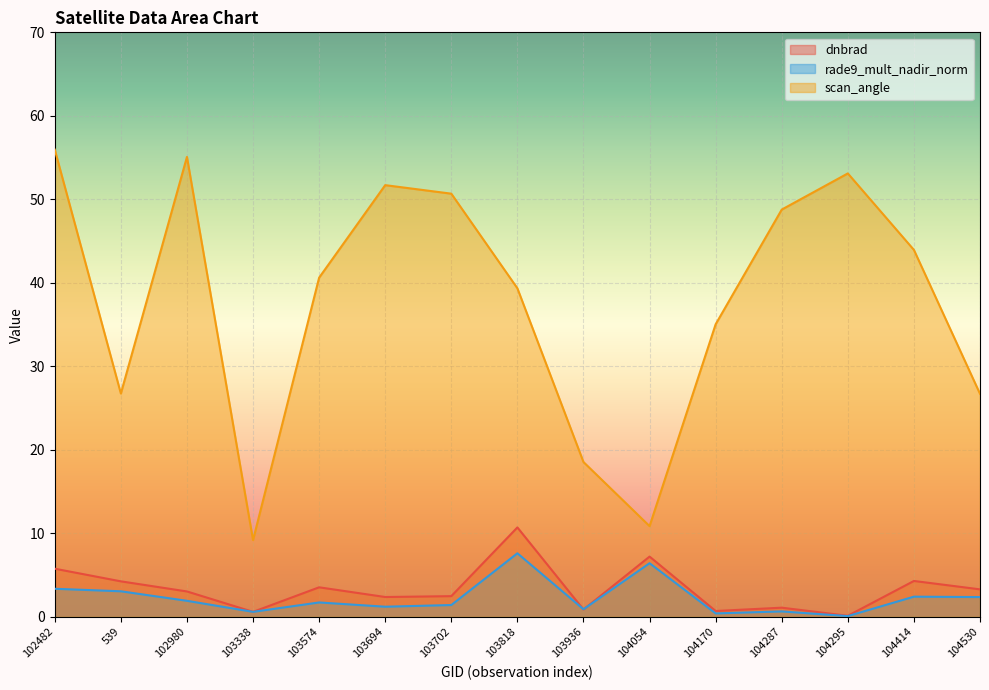

How many intersections are there between rade9_mult_nadir_norm and dnbrad?

4